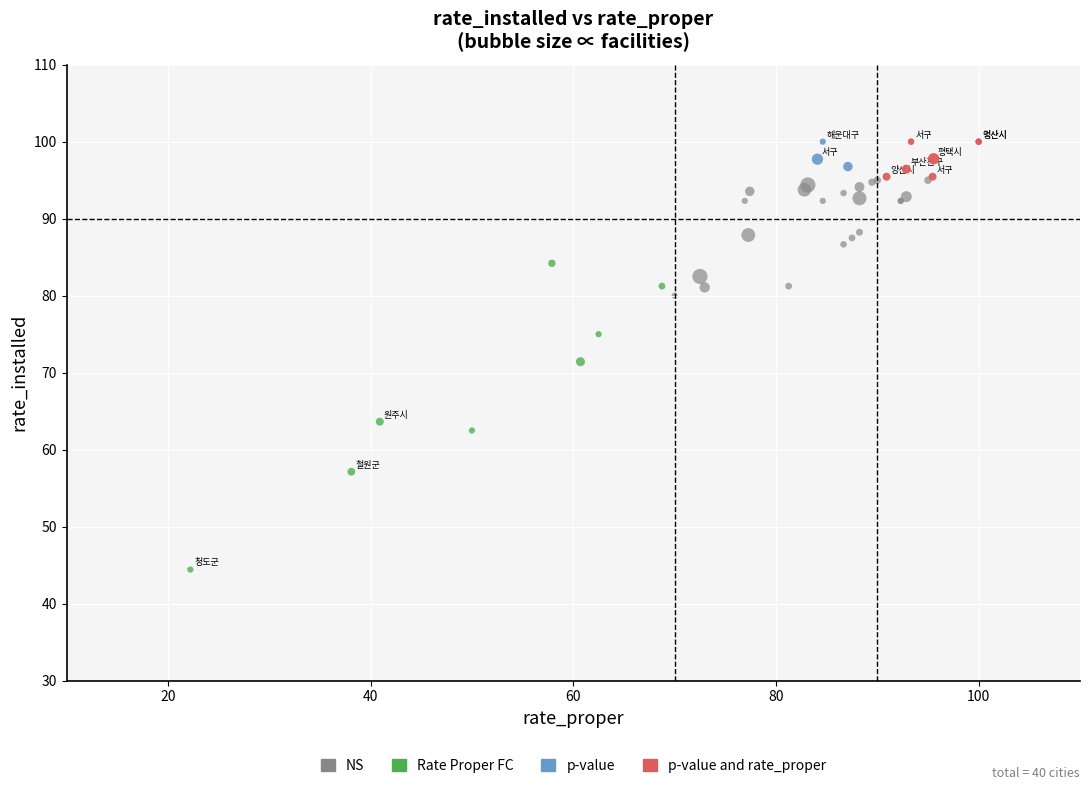

Which series reaches the minimum Y coordinate?

Rate Proper FC